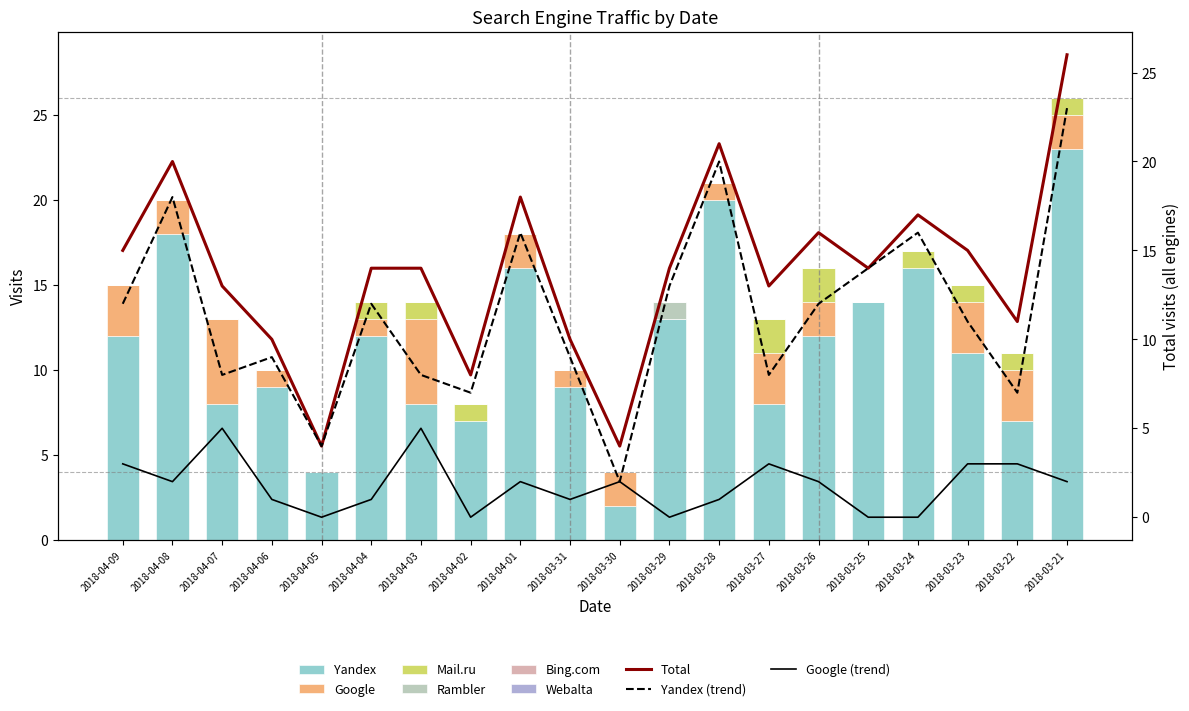

What value does the Mail.ru series have at 2018-03-23?

1